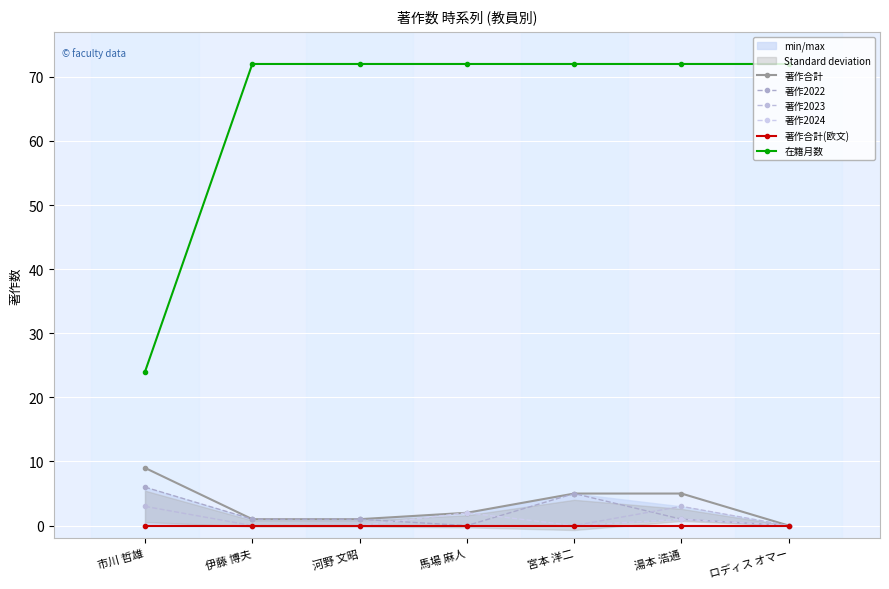

Reading left to right, transcribe all the data shown in this chart.

著作合計: 9	1	1	2	5	5	0
著作2022: 6	1	1	0	5	1	0
著作2023: 3	0	0	0	0	3	0
著作2024: 0	0	0	2	0	1	0
著作合計(欧文): 0	0	0	0	0	0	0
在籍月数: 24	72	72	72	72	72	72